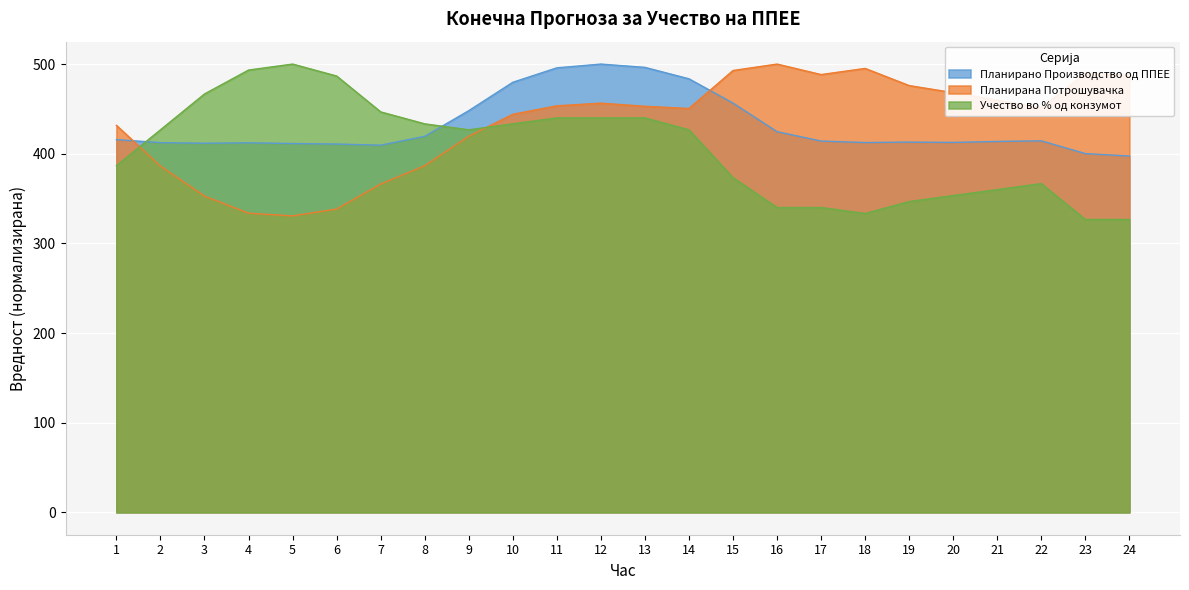

How many intersections are there between Планирано Производство од ППЕЕ and Планирана Потрошувачка?

2